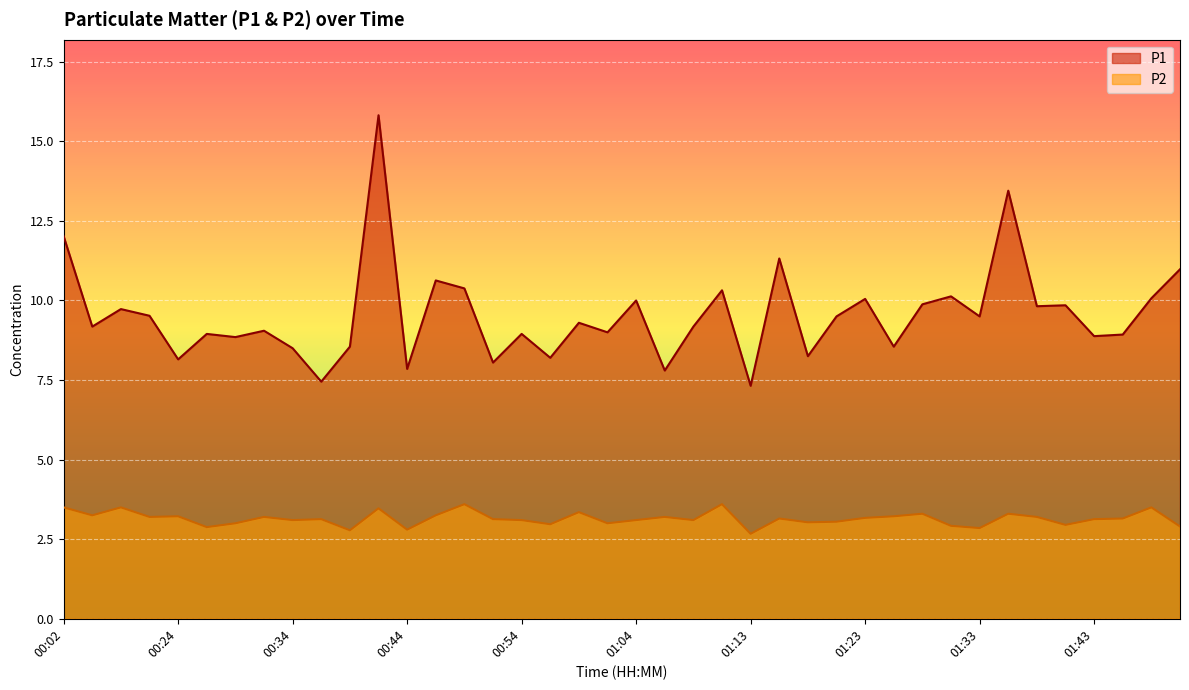

What is the spread (max minus min) of values at 00:09?

6.3